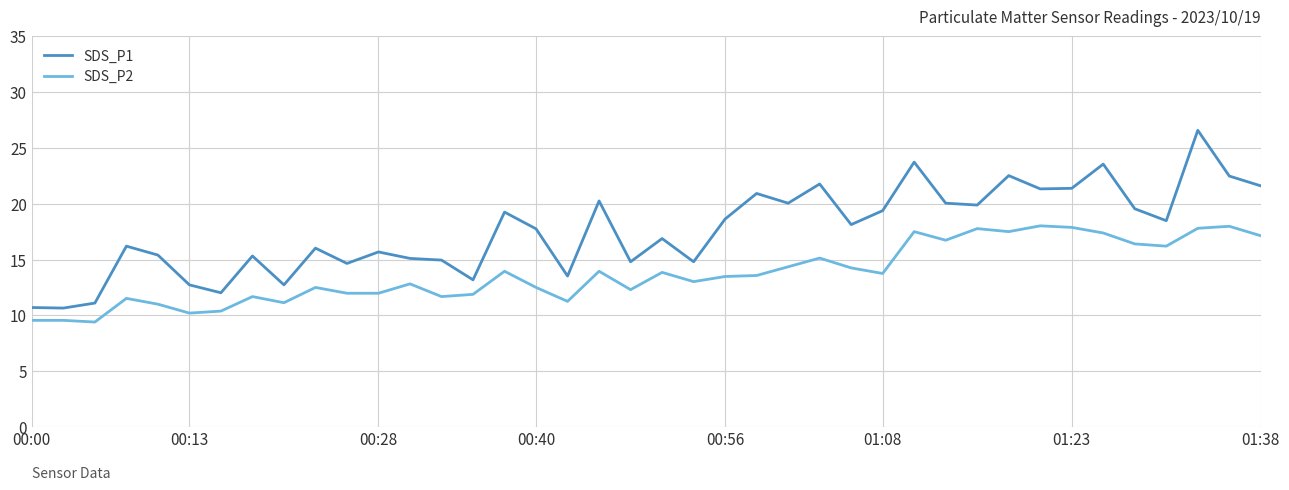

True or false: SDS_P2 and SDS_P1 cross at least once.

False